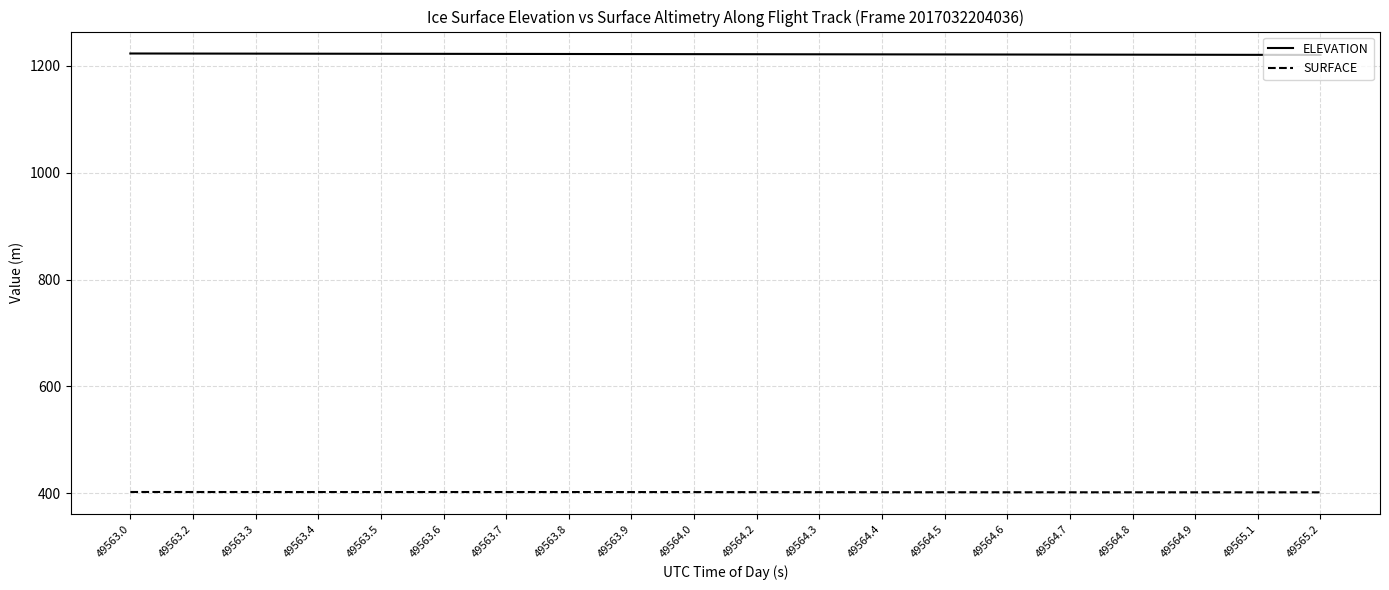

What is the minimum value shown in the chart?

401.7